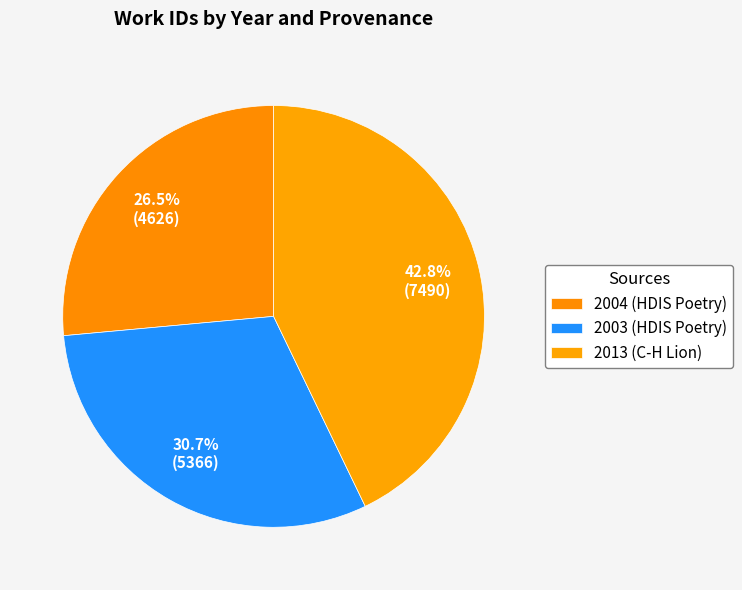

Approximately how many times larger is the value at 2003 (HDIS Poetry) compared to 2004 (HDIS Poetry)?

1.2